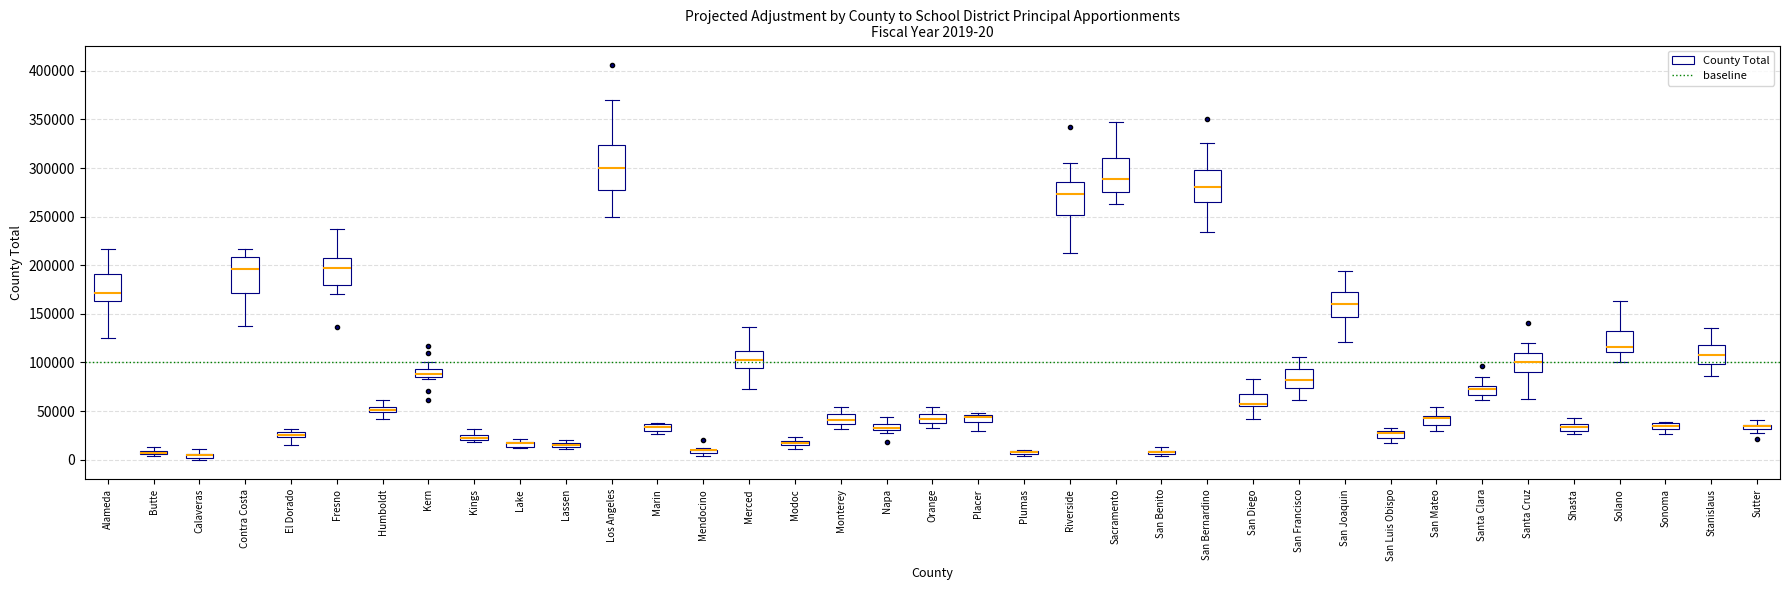

Comparing the boxes themselves (not the whiskers), which one is the tallest?

Los Angeles